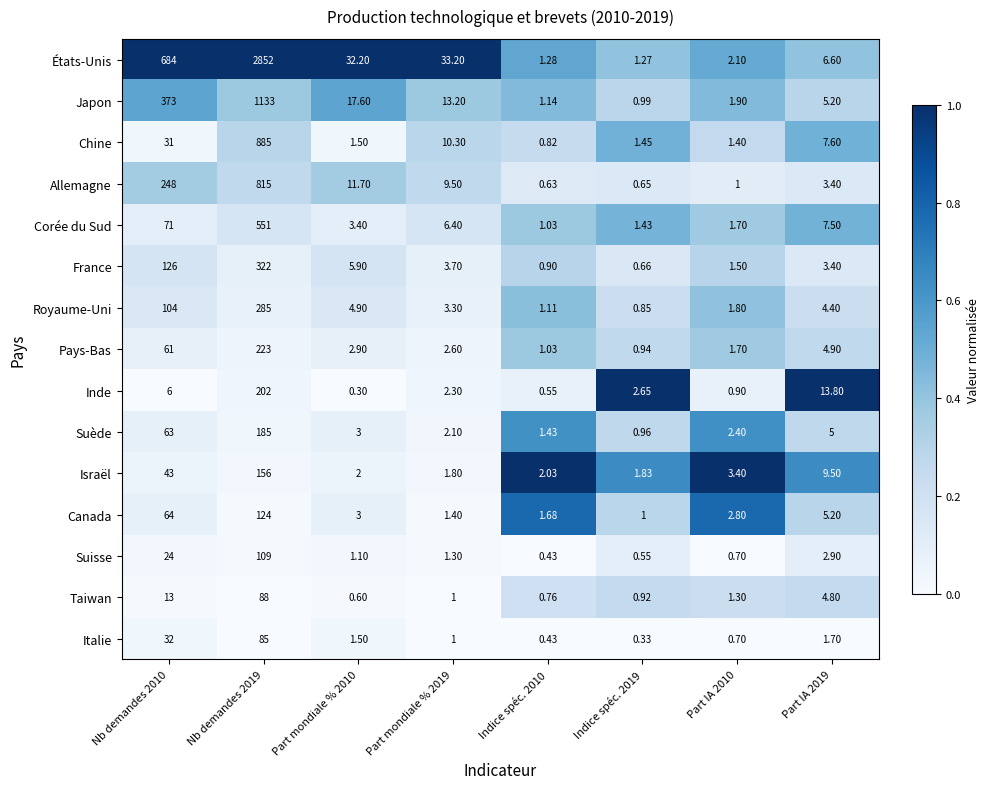

Which series changed the most between Nb demandes 2019 and Indice spéc. 2019?

États-Unis